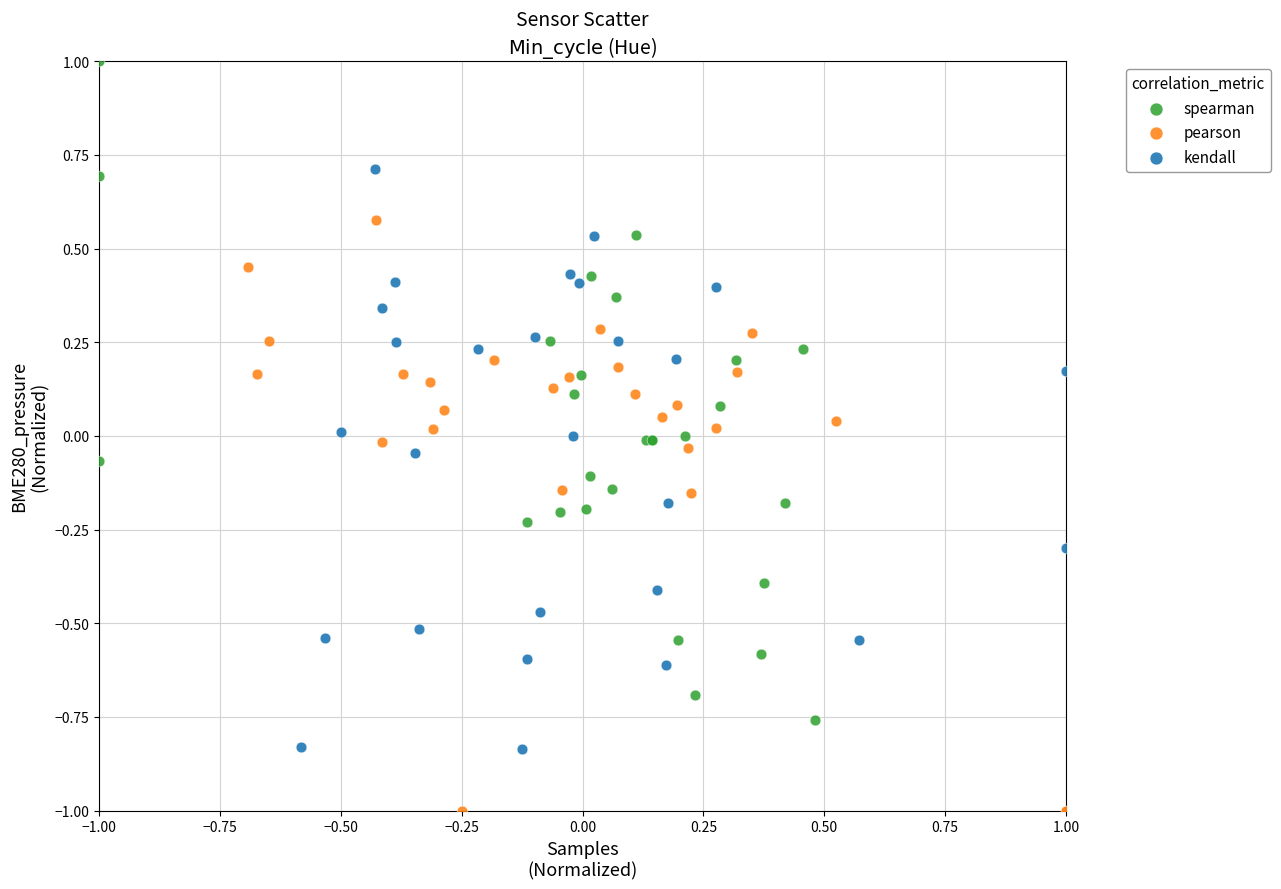

Which series contains the highest Y value?

spearman